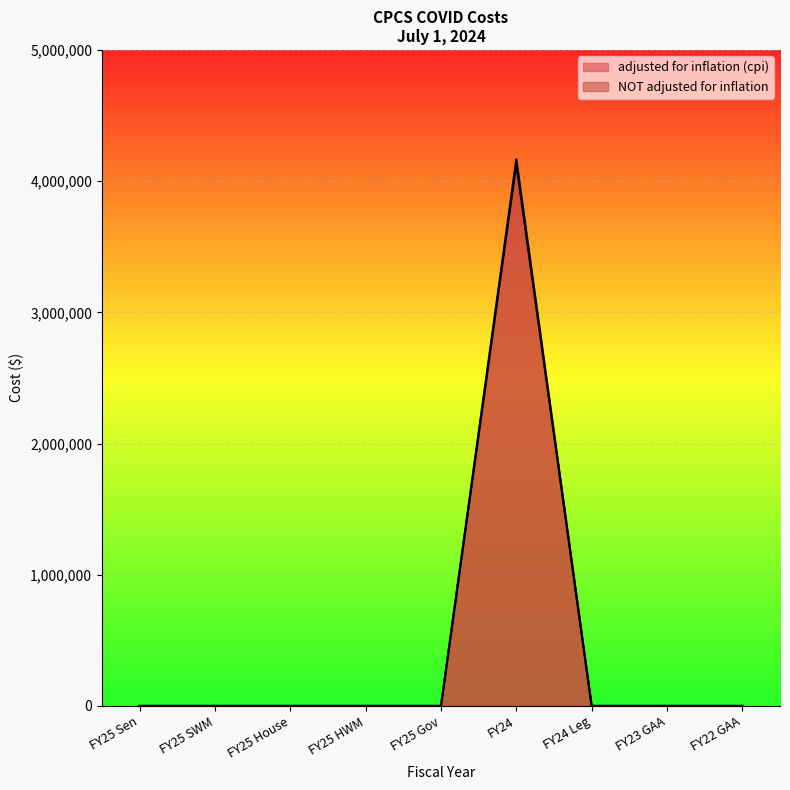

Which series has the widest spread of values?

NOT adjusted for inflation